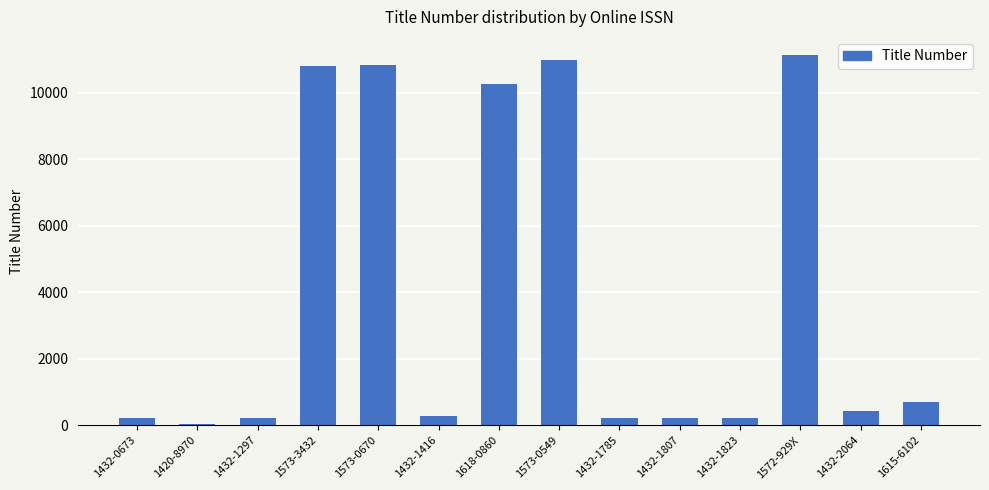

What position from the right is 1615-6102?

1